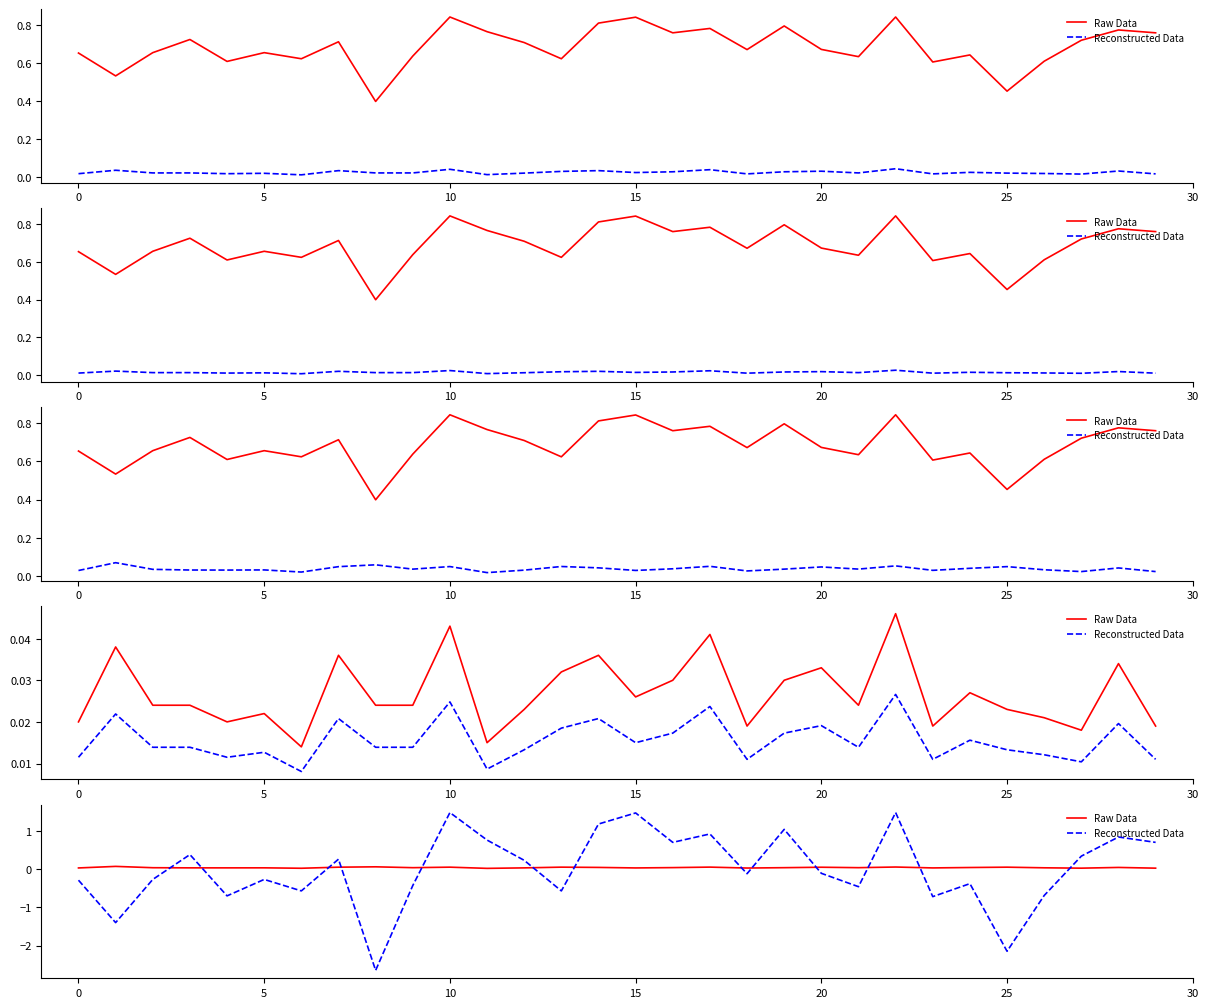

True or false: Raw Data has a value of 0.0 at 26.

True